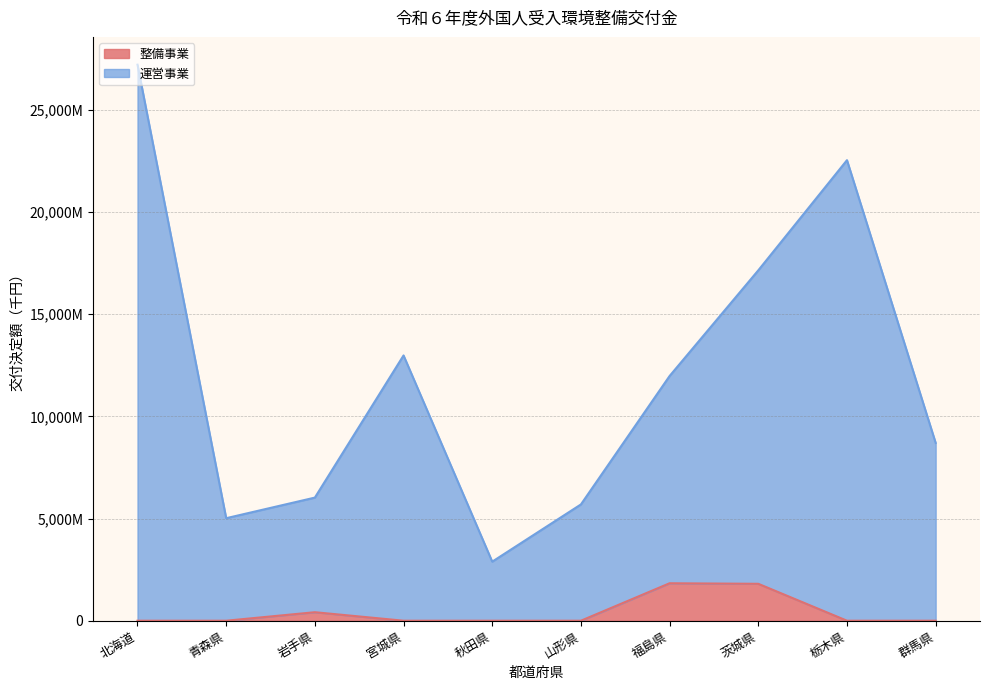

True or false: 運営事業 and 整備事業 cross at least once.

False